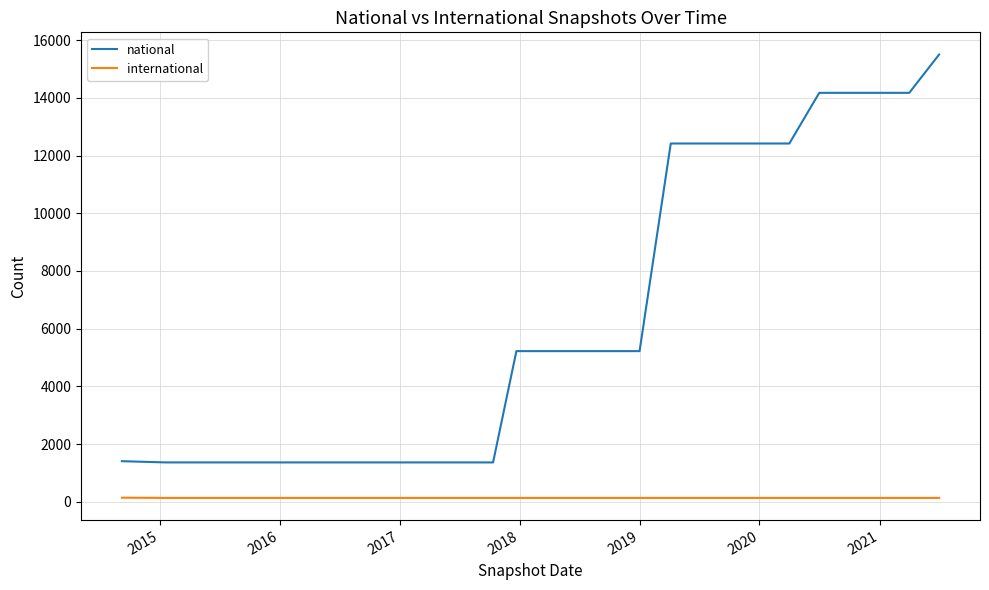

True or false: international and national cross at least once.

False